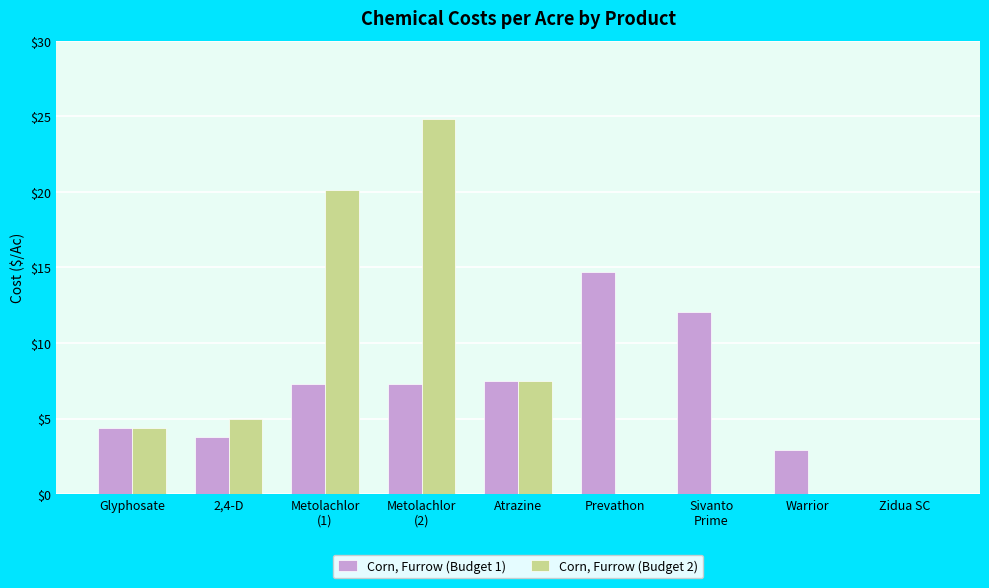

Reading left to right, list all the values displayed in this chart.

Corn, Furrow (Budget 1): Glyphosate=4.4	2,4-D=3.8	Metolachlor
(1)=7.3	Metolachlor
(2)=7.3	Atrazine=7.5	Prevathon=14.7	Sivanto
Prime=12.0	Warrior=2.9	Zidua SC=0.0
Corn, Furrow (Budget 2): Glyphosate=4.4	2,4-D=5.0	Metolachlor
(1)=20.1	Metolachlor
(2)=24.8	Atrazine=7.5	Prevathon=0.0	Sivanto
Prime=0.0	Warrior=0.0	Zidua SC=0.0